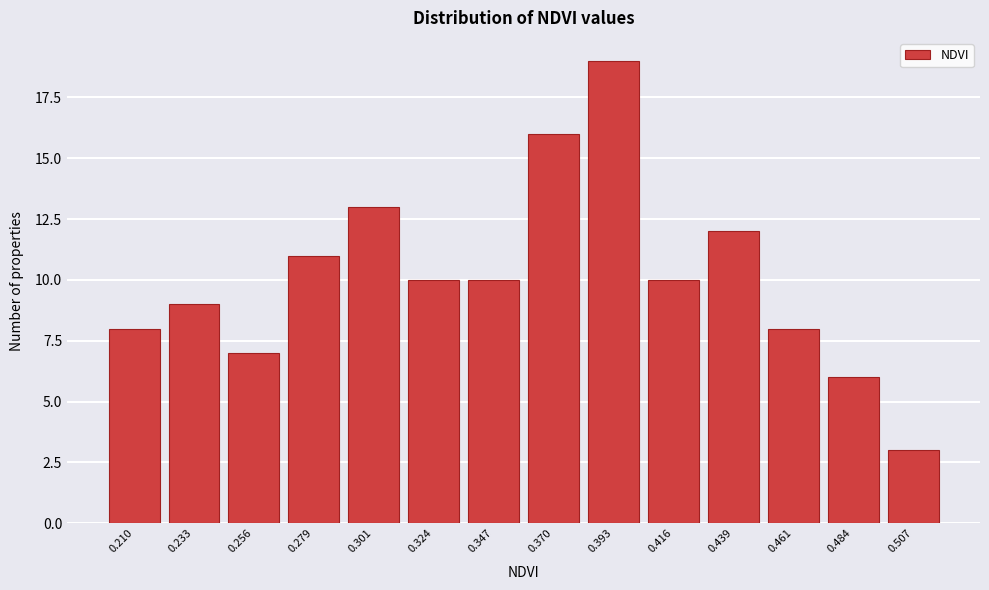

Reading right to left, list all the values displayed in this chart.

3	6	8	12	10	19	16	10	10	13	11	7	9	8